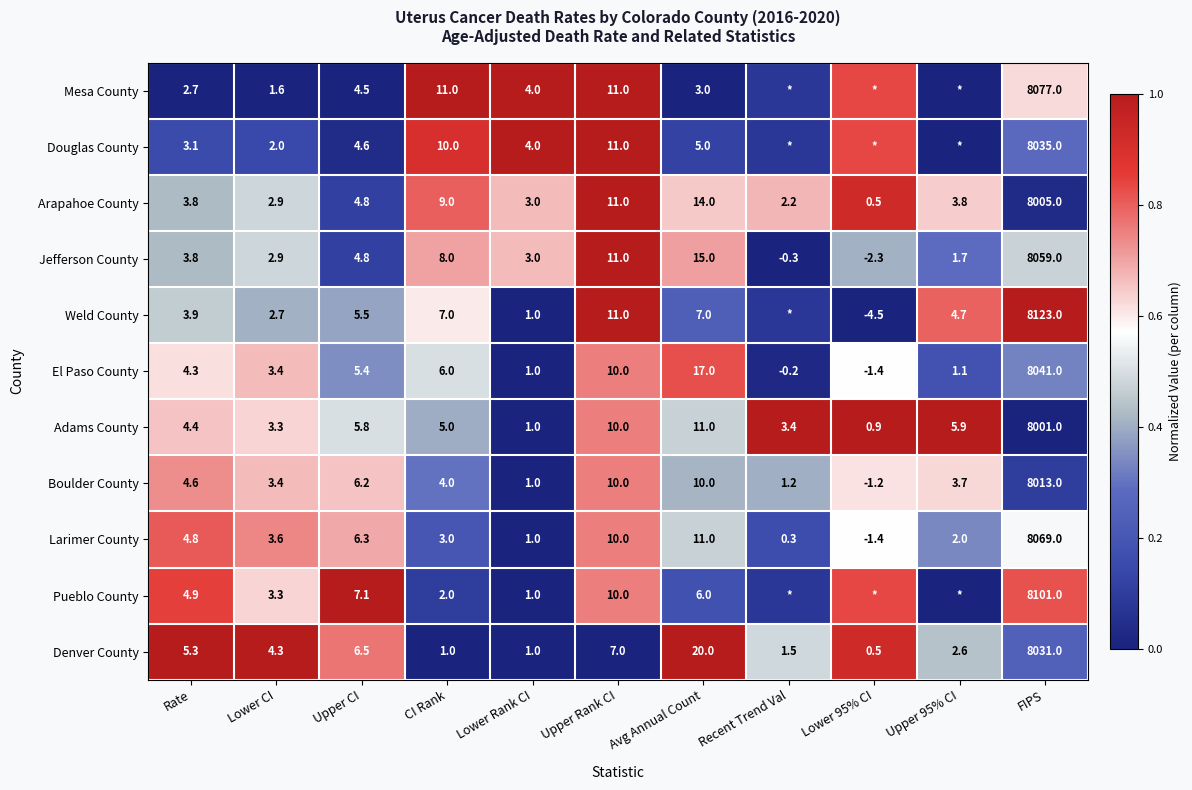

Is the value of Larimer County at Lower CI greater than the value of Denver County at Upper 95% CI?

Yes